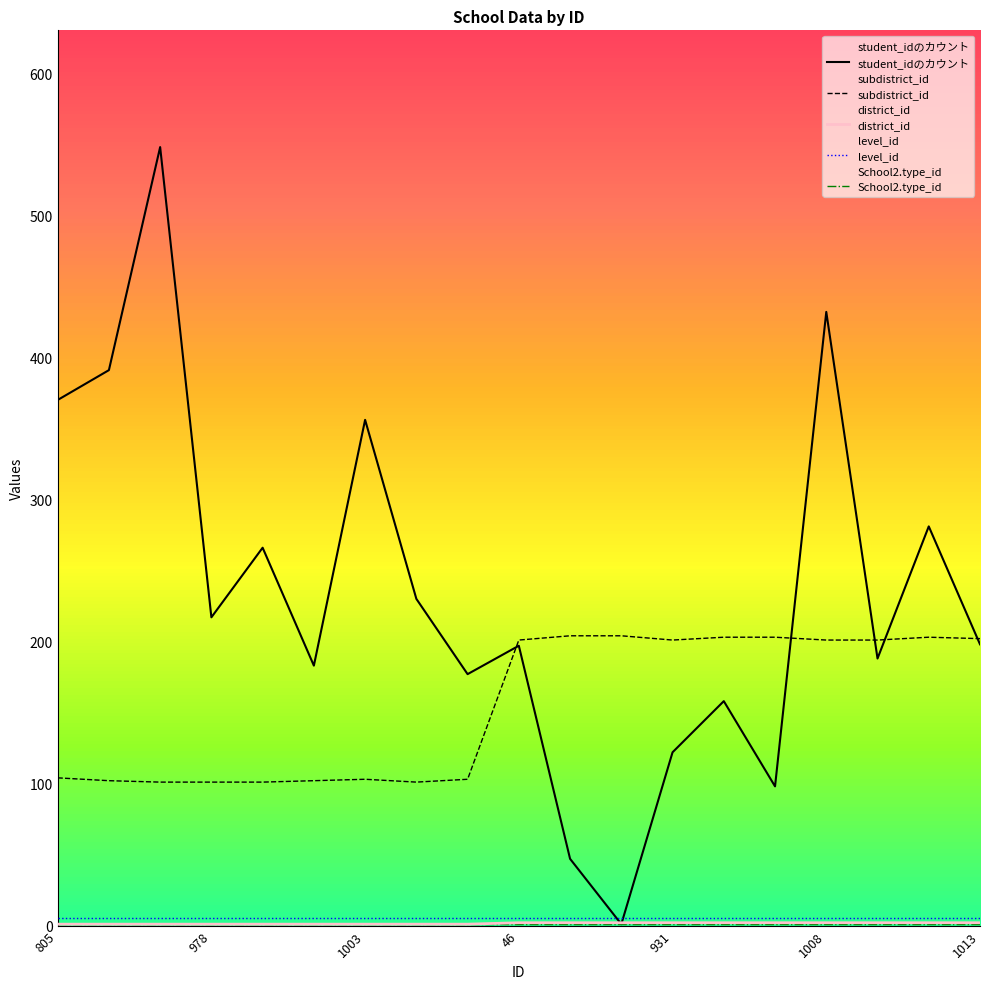

How many data points in subdistrict_id are above 201?

6